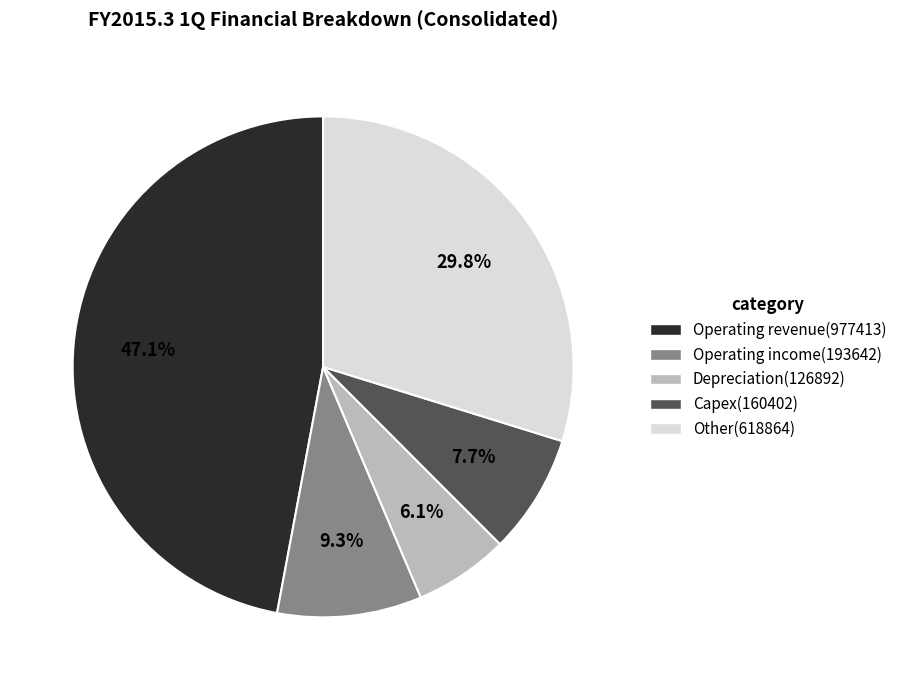

Rank the categories by value from lowest to highest.

Depreciation(126892), Capex(160402), Operating income(193642), Other(618864), Operating revenue(977413)